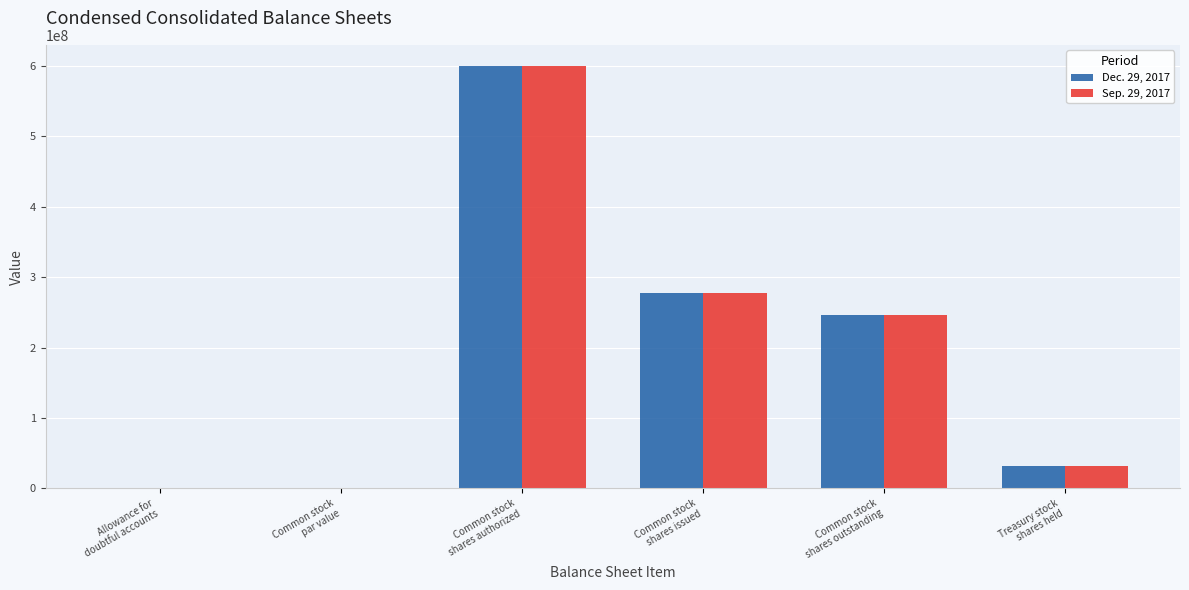

What is the sum of all Dec. 29, 2017 values?

1156447586.0